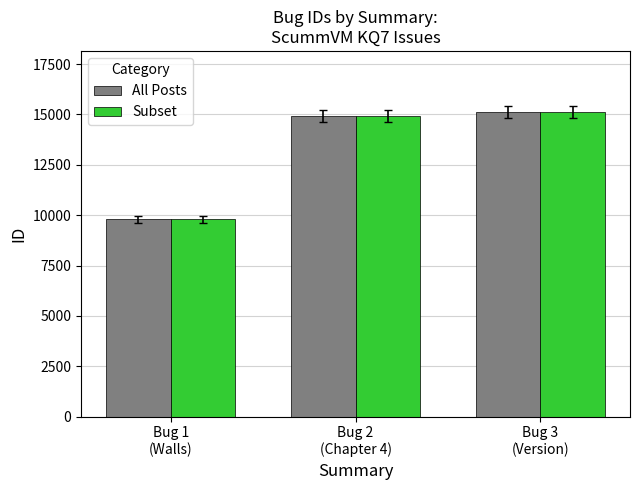

What is the average value of the Subset series?

13274